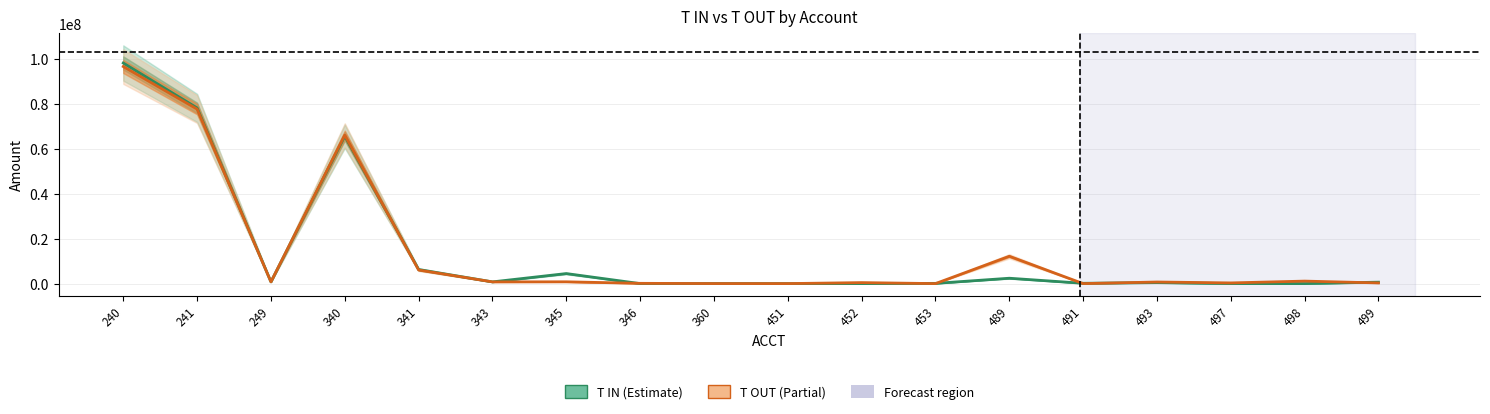

True or false: T IN has more than 0 points higher than both neighbors.

True